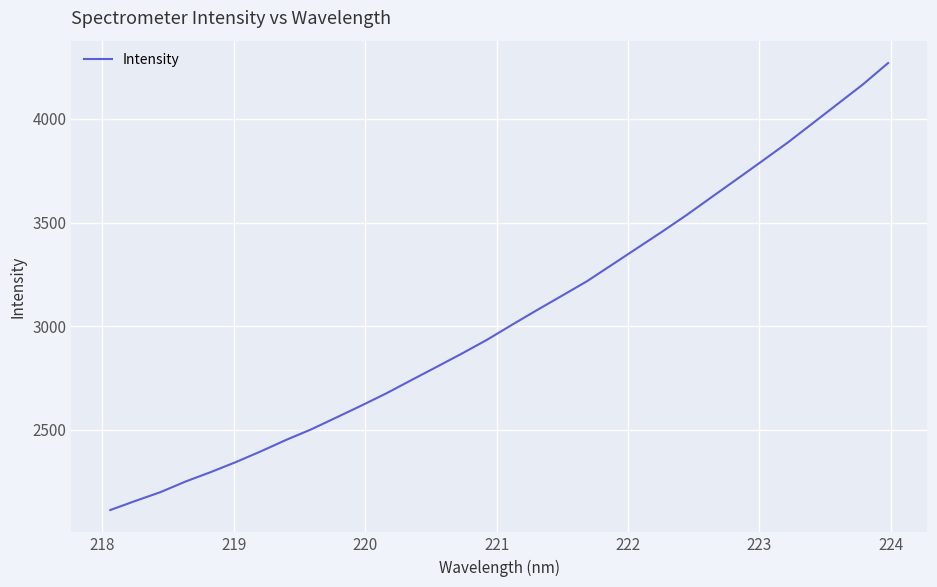

What is the minimum value shown in the chart?

2114.3